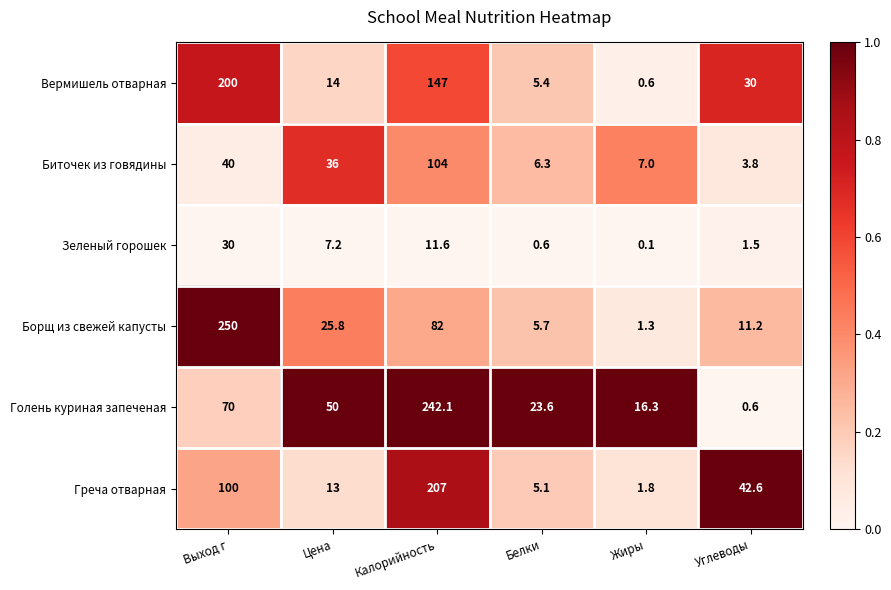

At which category is the sum across all series the highest?

Калорийность